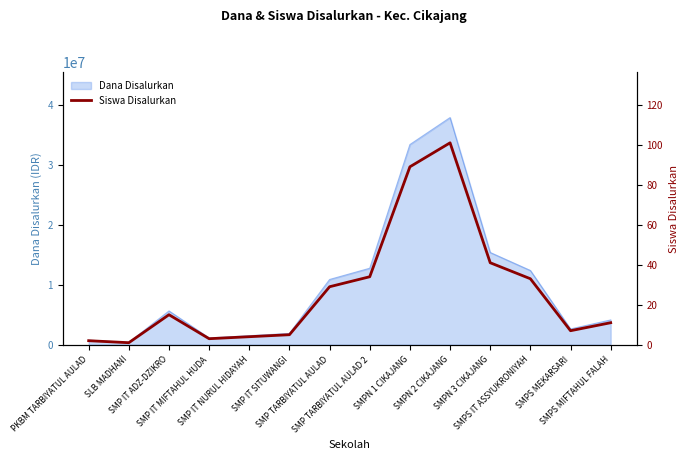

Reading left to right, extract all data points from this chart.

PKBM TARBIYATUL AULAD=2	SLB MADHANI=1	SMP IT ADZ-DZIKRO=15	SMP IT MIFTAHUL HUDA=3	SMP IT NURUL HIDAYAH=4	SMP IT SITUWANGI=5	SMP TARBIYATUL AULAD=29	SMP TARBIYATUL AULAD 2=34	SMPN 1 CIKAJANG=89	SMPN 2 CIKAJANG=101	SMPN 3 CIKAJANG=41	SMPS IT ASSYUKRONIYAH=33	SMPS MEKARSARI=7	SMPS MIFTAHUL FALAH=11